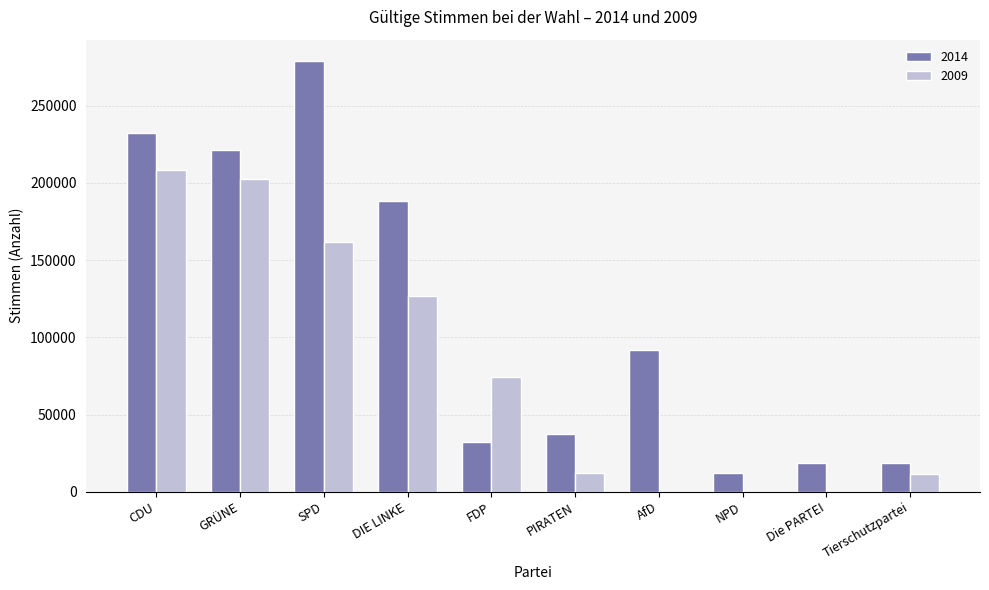

Where does the 2009 series first go above 74522?

CDU